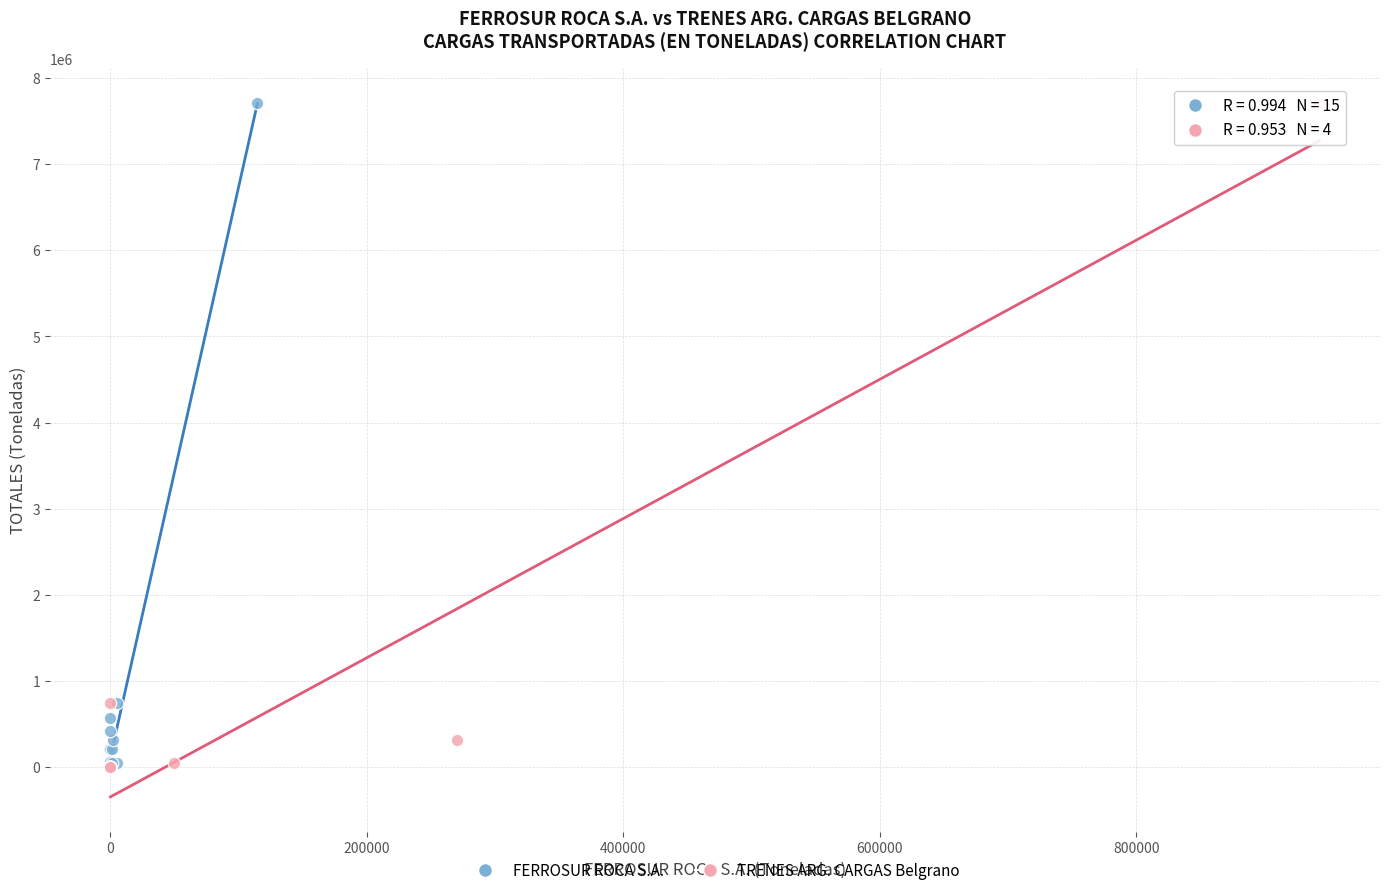

Which series has the largest Y range (max minus min)?

TRENES ARG. CARGAS Belgrano